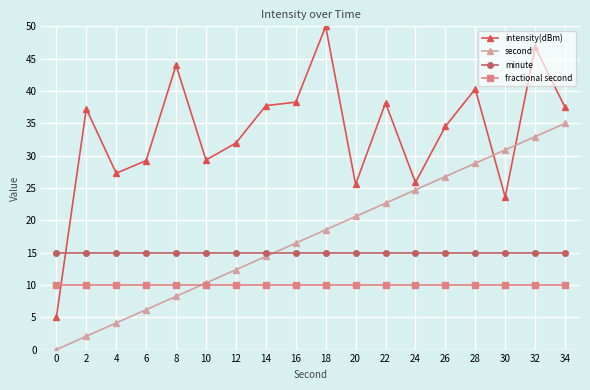

What is the highest value of the minute series?

15.0